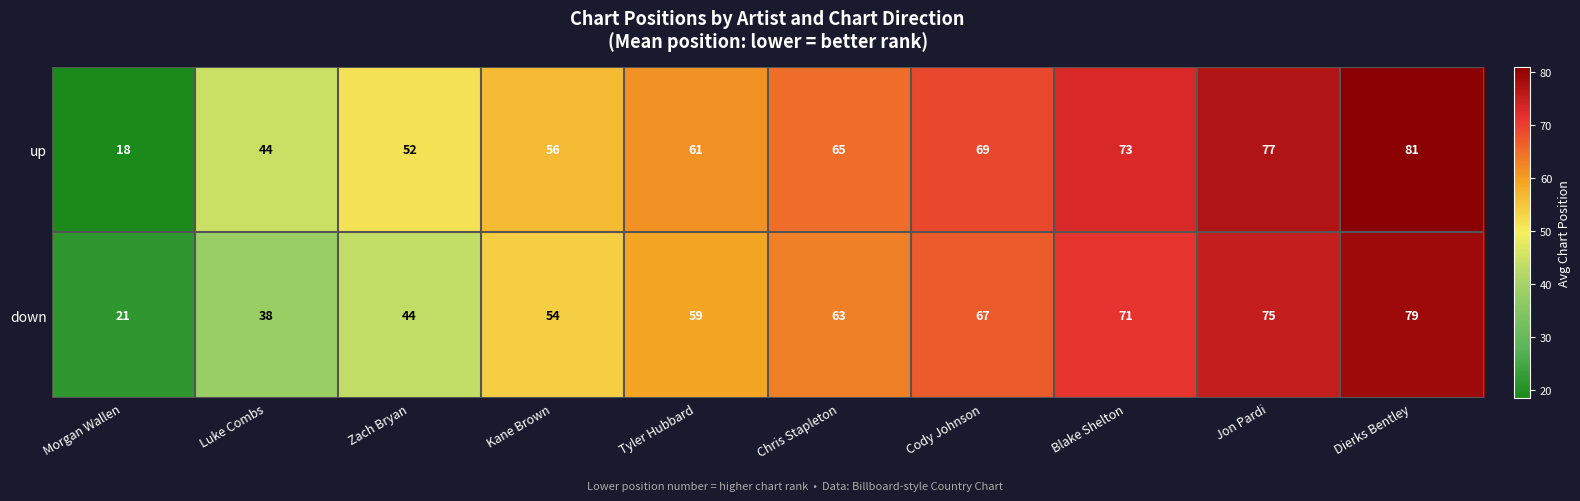

Which series changed the most between Zach Bryan and Tyler Hubbard?

down